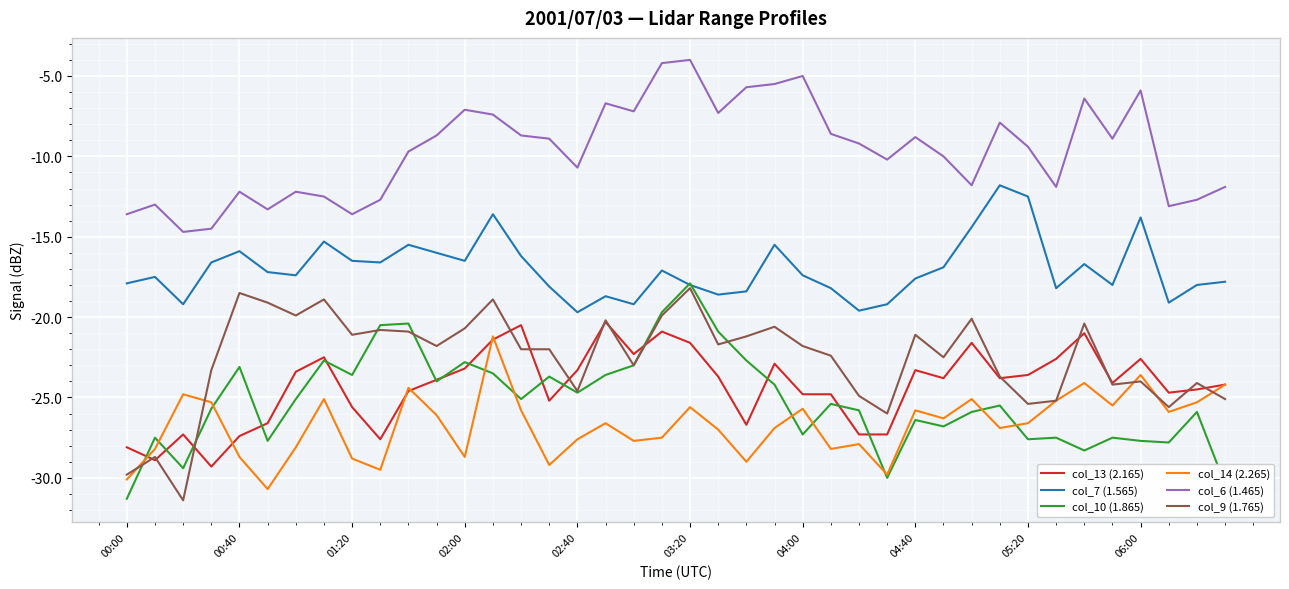

What is the sum of all col_10 (1.865) values?

-1008.6